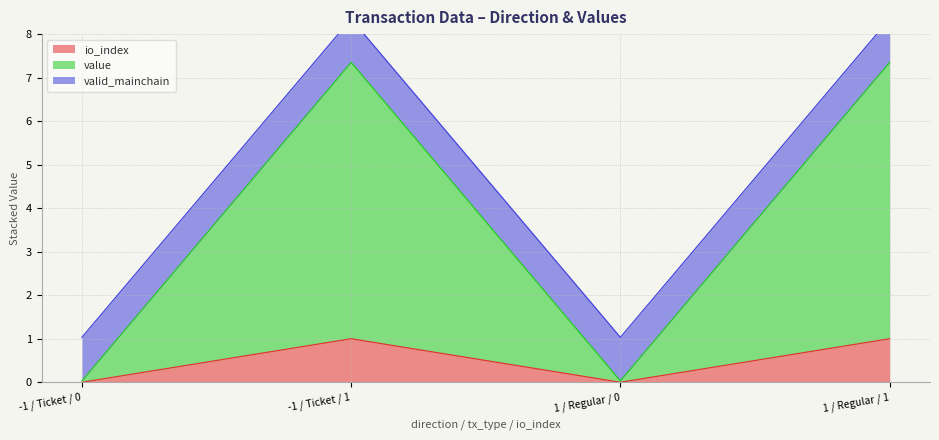

Where is the first local maximum for io_index?

-1 / Ticket / 1